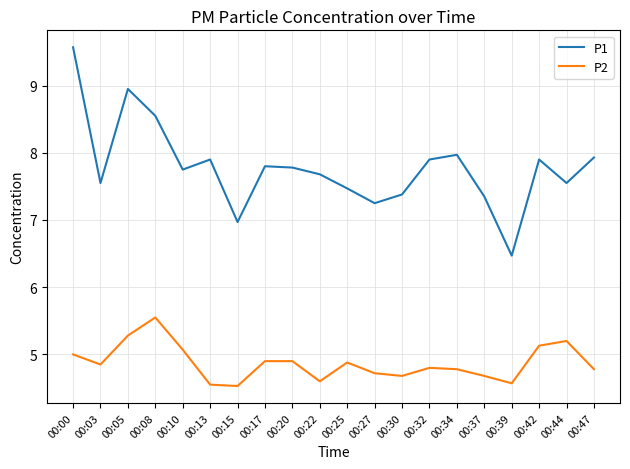

Read the P1 value at 00:13.

7.9